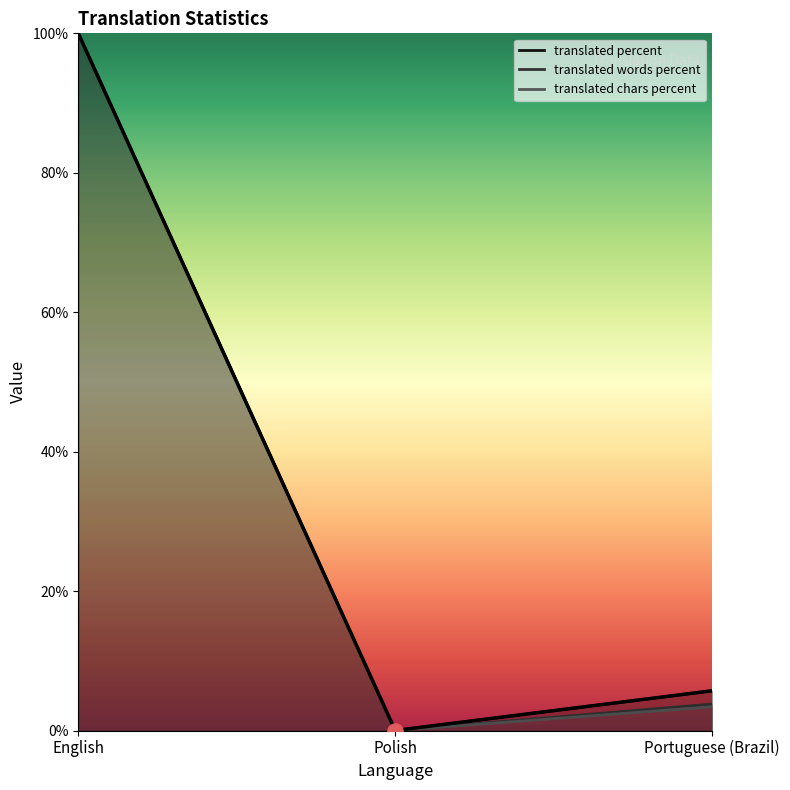

Which series has the widest spread of Y values?

translated